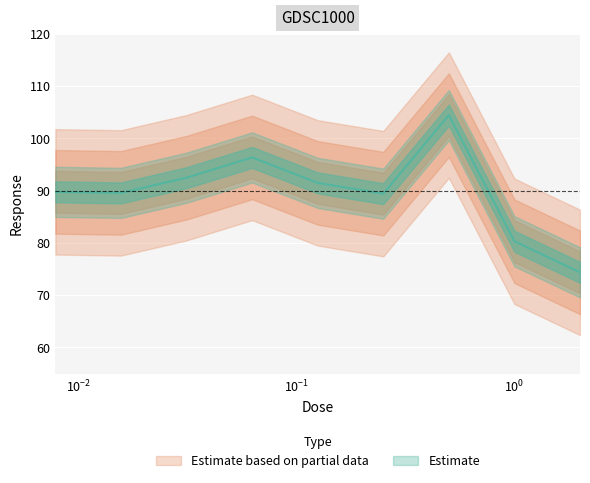

How many points are higher than both their immediate neighbors (excluding endpoints)?

2